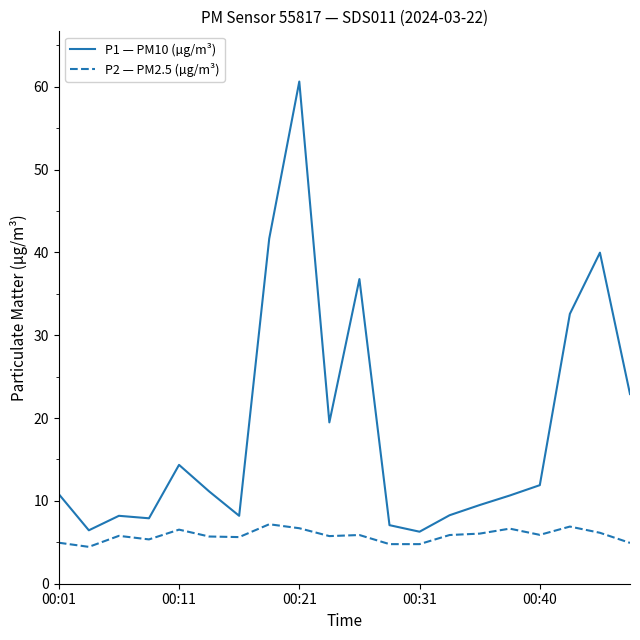

What is the difference between the maximum and minimum values in the P2 — PM2.5 (µg/m³) series?

2.7